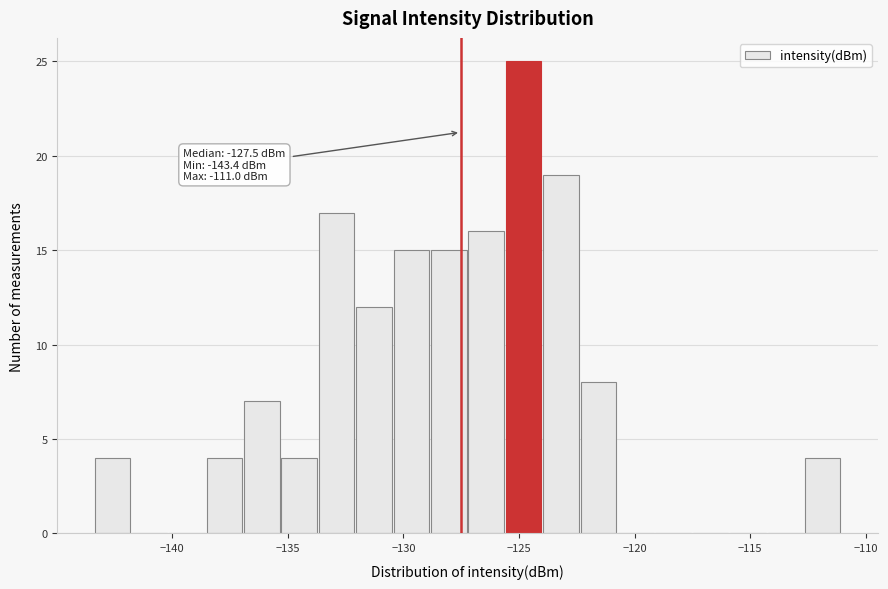

Read against the x-axis, roughly where is the centre of the tallest bar?

-125.0